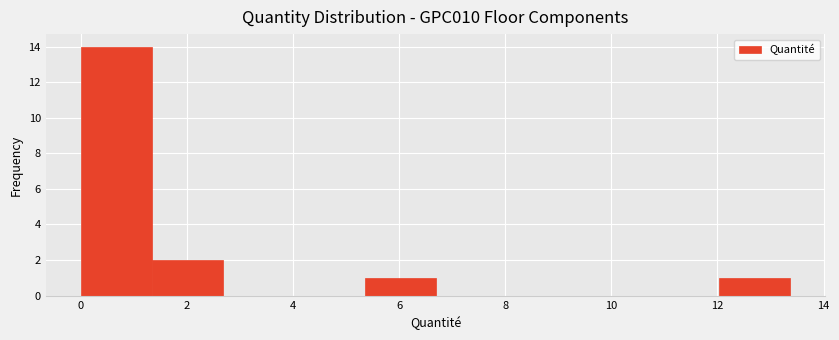

What is the height of the bar covering 5.4 to 6.6 on the x-axis? Neither the bar edges nor the heights are printed on the chart, so give them approximately, as read against the axes.

1